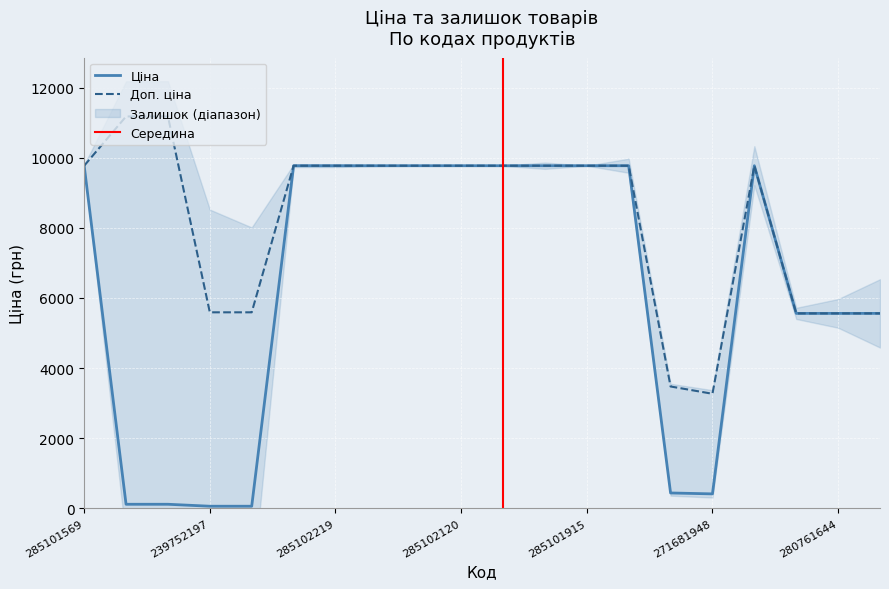

What is the highest value of the Доп. ціна series?

11182.0